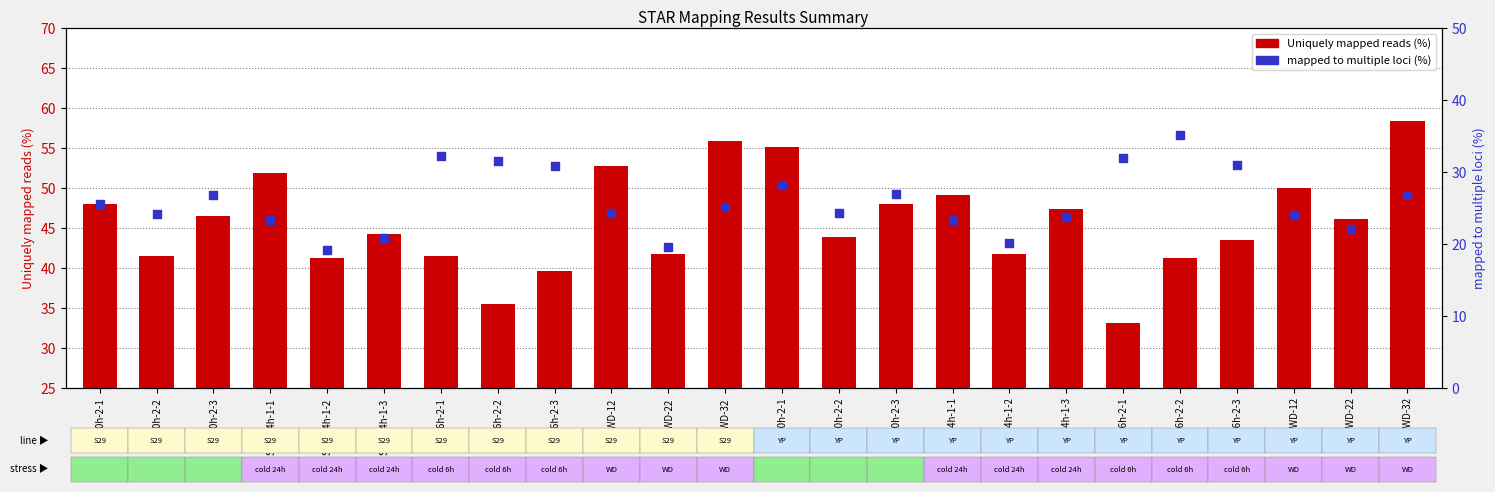

Which series has the largest total across all categories?

Uniquely mapped reads (%)